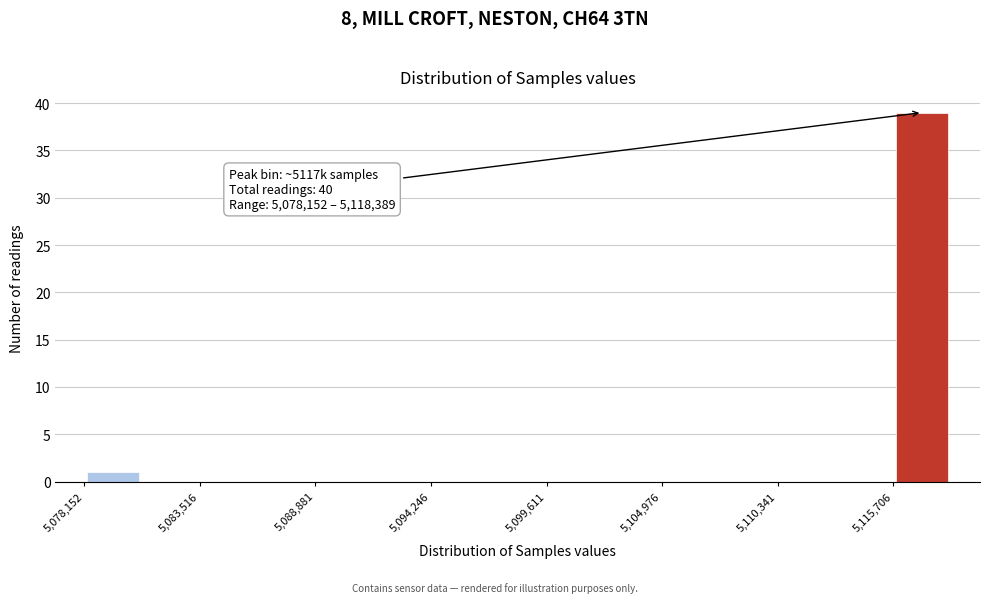

Around what value on the x-axis is the tallest bar? Give the approximate position of its centre, as read against the axis.

5117000